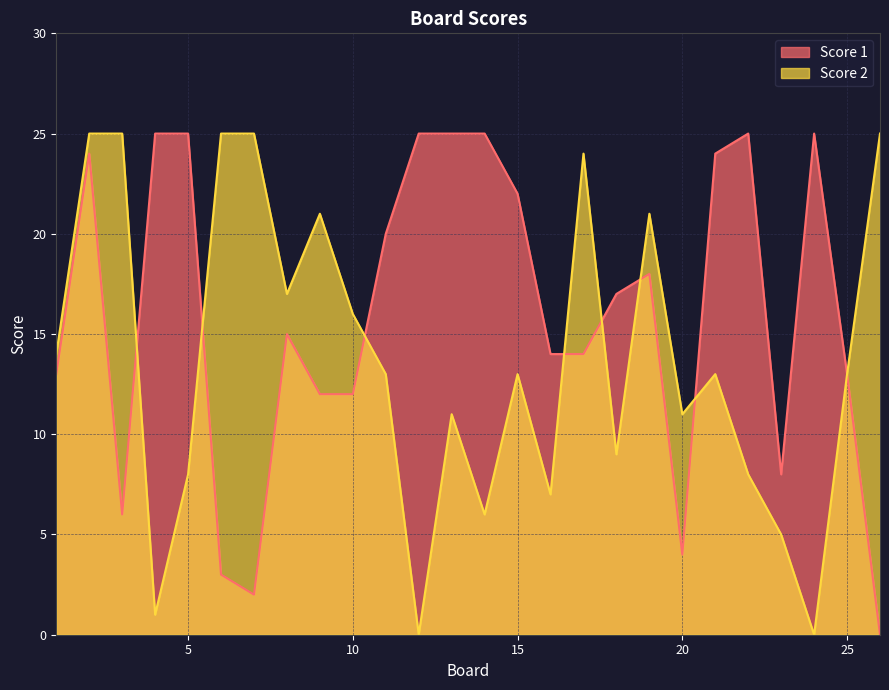

Rank the series by their maximum value, from lowest to highest.

Score 1, Score 2